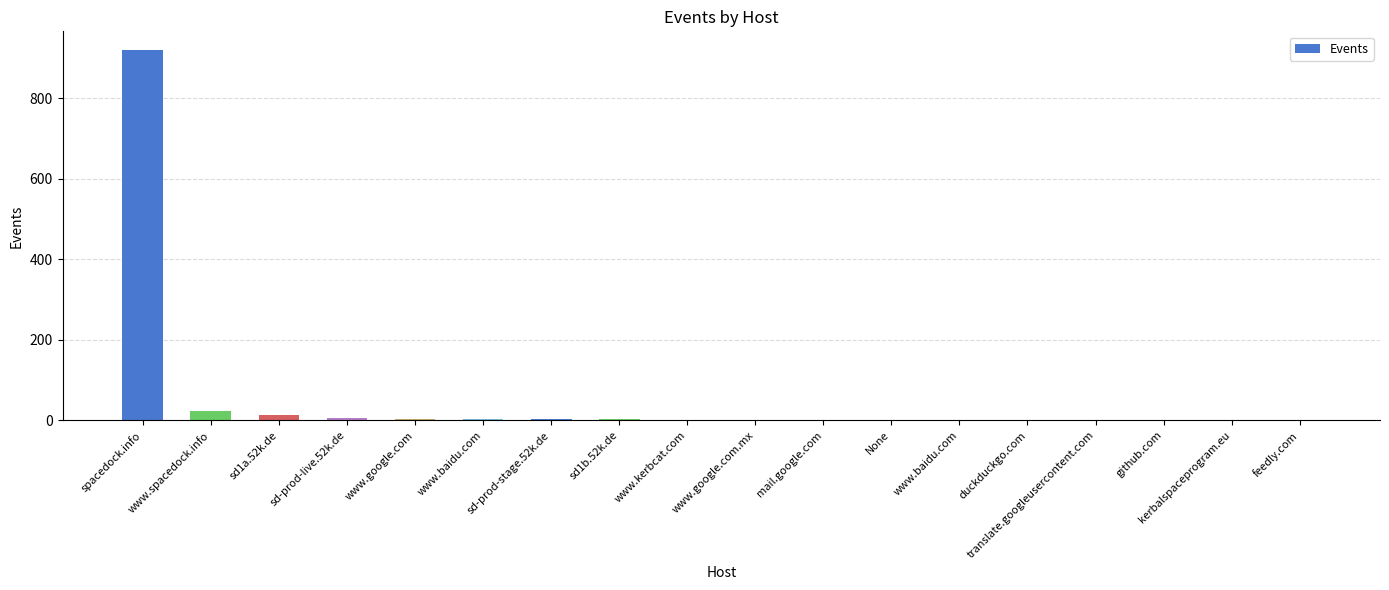

The value at www.google.com.mx is 2. True or false?

True